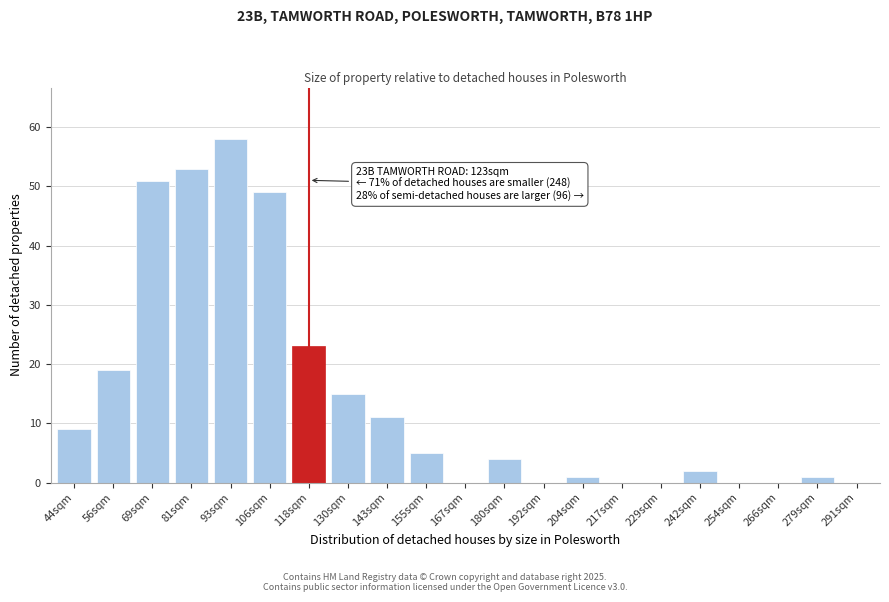

Reading left to right, what are all the values shown in this chart?

44sqm=9	56sqm=19	69sqm=51	81sqm=53	93sqm=58	106sqm=49	118sqm=23	130sqm=15	143sqm=11	155sqm=5	167sqm=0	180sqm=4	192sqm=0	204sqm=1	217sqm=0	229sqm=0	242sqm=2	254sqm=0	266sqm=0	279sqm=1	291sqm=0